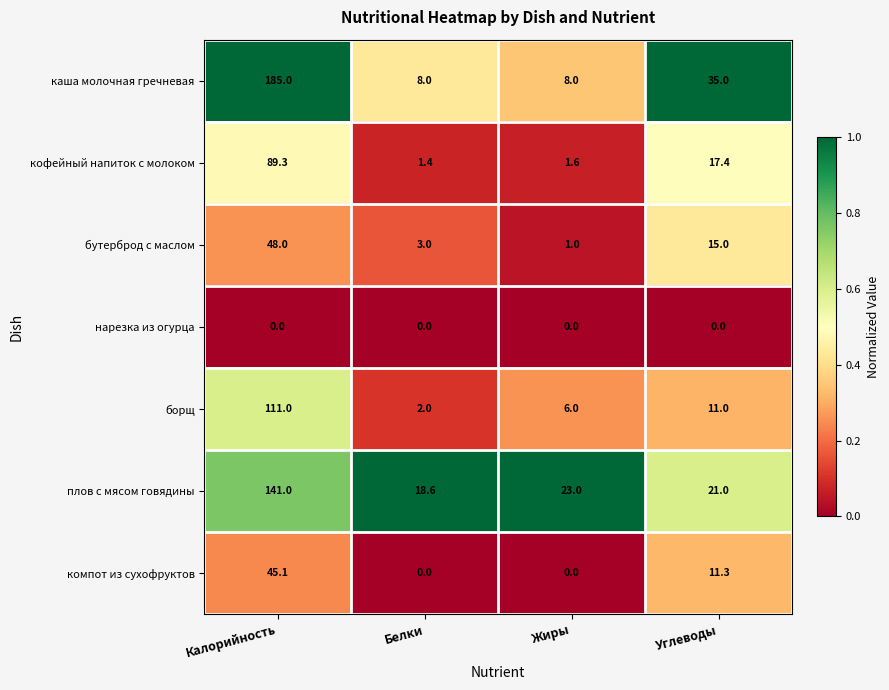

The value of бутерброд с маслом at Углеводы is 15.0. True or false?

True